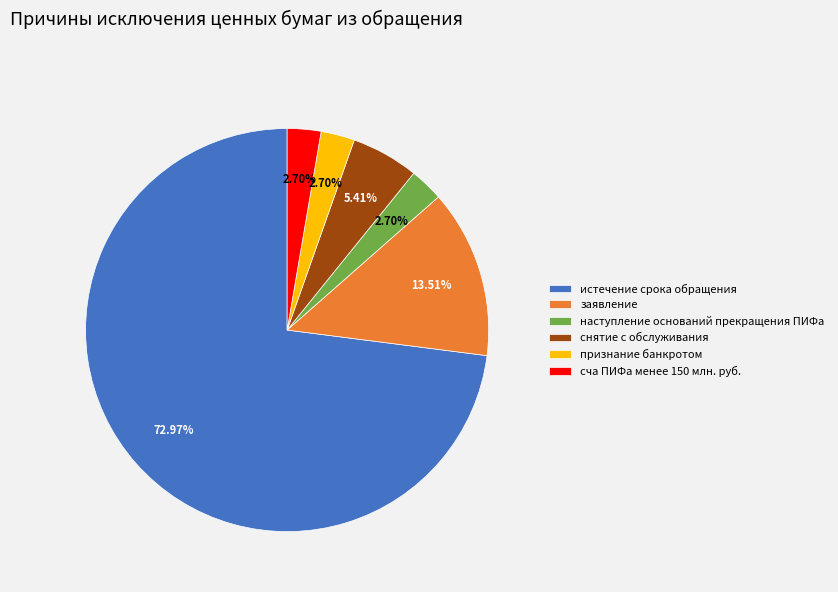

To the nearest percent, what is the difference between the largest and smallest slice percentages?

70%